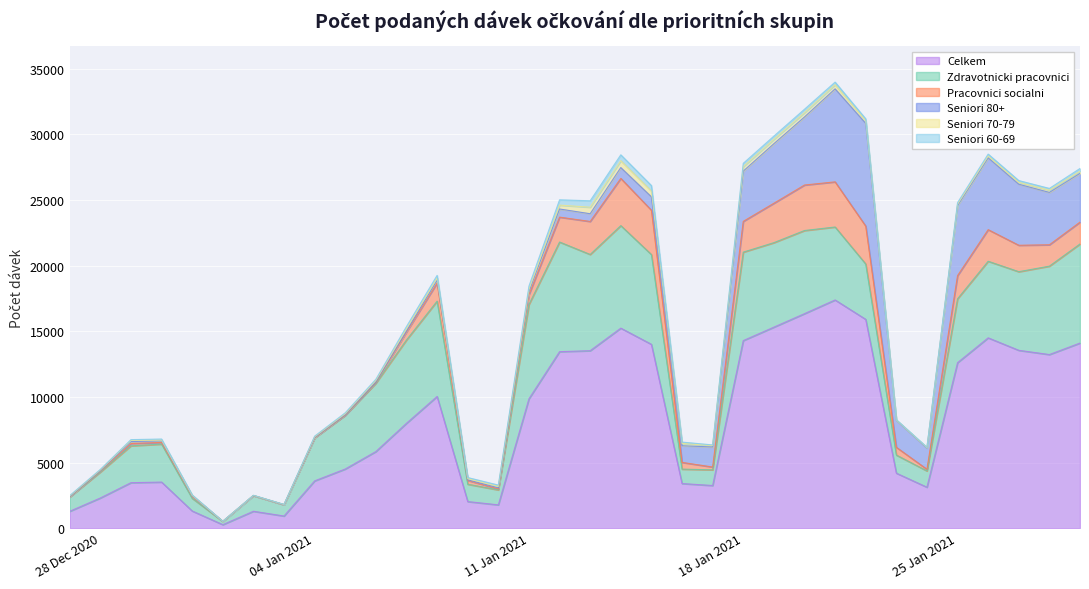

Reading right to left, what are all the values shown in this chart?

Celkem: 14105	13229	13551	14502	12610	3122	4194	15911	17388	16343	15316	14291	3251	3402	14008	15241	13522	13449	9858	1777	2029	10037	7992	5839	4509	3605	927	1290	269	1312	3513	3467	2301	1288
Zdravotnicki pracovnici: 7549	6735	5990	5834	4868	1242	1378	4218	5558	6335	6437	6740	1195	1099	6839	7811	7331	8352	7186	1141	1321	7260	6349	5210	4095	3285	860	1195	246	964	2893	2809	1979	1093
Pracovnici socialni: 1665	1628	2013	2407	1764	123	592	2887	3439	3466	3002	2343	214	512	3374	3596	2515	1897	747	78	291	1385	603	54	11	4	3	0	2	175	127	175	74	10
Seniori 80+: 3714	3990	4652	5478	5340	1615	2059	7828	7087	5184	4535	3828	1527	1270	1026	826	589	619	245	77	49	216	80	47	36	21	3	8	1	23	122	147	34	16
Seniori 70-79: 161	170	142	124	102	39	18	203	310	329	335	341	109	174	433	522	497	296	153	107	80	147	173	110	72	48	11	8	4	32	54	89	54	43
Seniori 60-69: 212	133	135	156	117	25	24	142	203	260	244	252	48	104	425	449	490	404	253	104	89	216	166	87	69	49	10	6	4	31	84	61	37	33